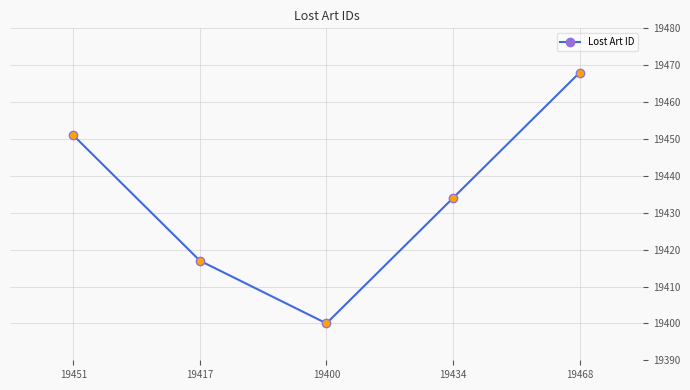

How many values are below 19434?

2